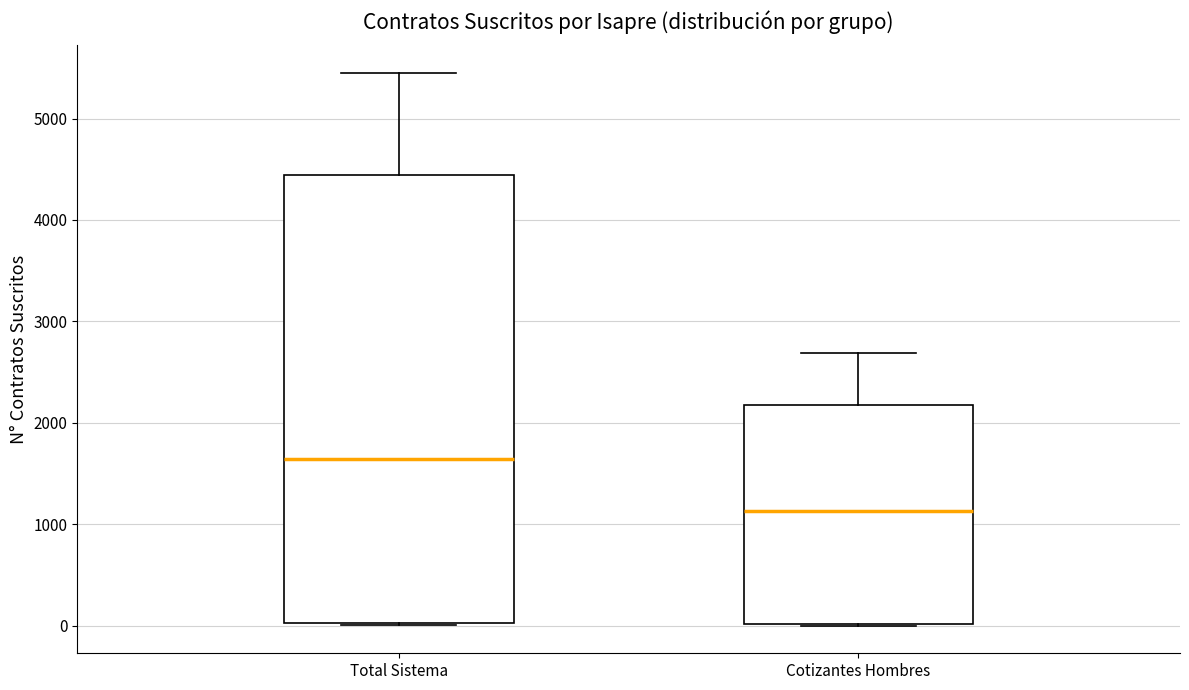

Reading left to right, transcribe this box plot: for each box, give where its median line is, the range the box spans, and where its two whiskers end, as read against the y-axis. The values are not printed on the chart, so give them approximately, as read against the axis.

Total Sistema: median 1600, box 0 to 4400, whiskers 0 to 5400
Cotizantes Hombres: median 1100, box 0 to 2200, whiskers 0 to 2700